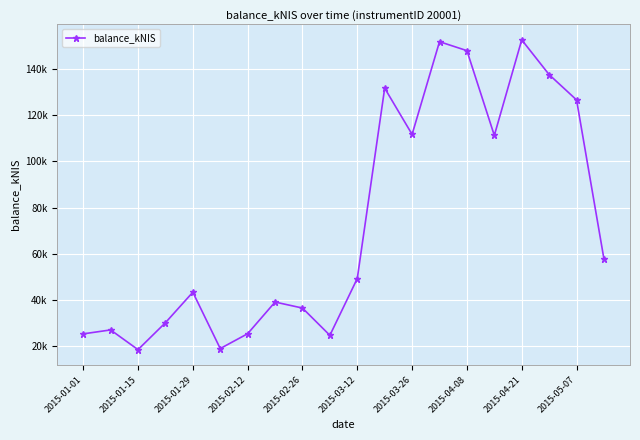

Does the chart have visible grid lines?

Yes